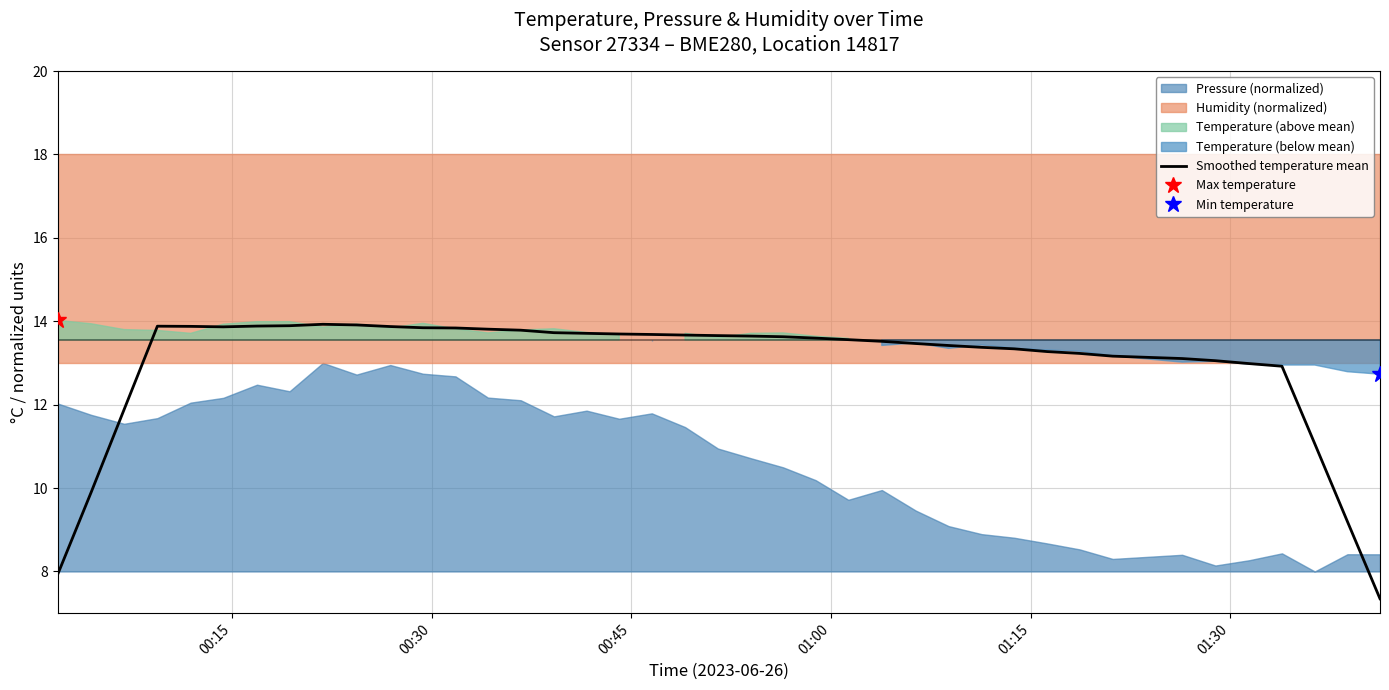

What is the maximum value for Smoothed temperature mean?

13.9